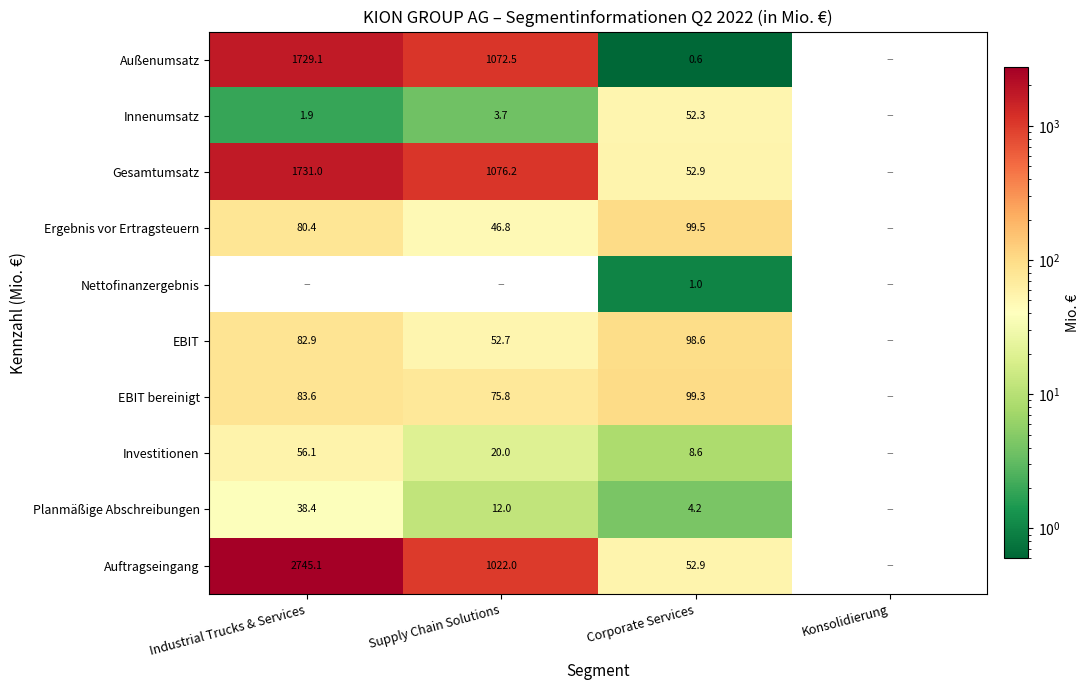

Is the value of Innenumsatz at Corporate Services greater than the value of EBIT bereinigt at Industrial Trucks & Services?

No